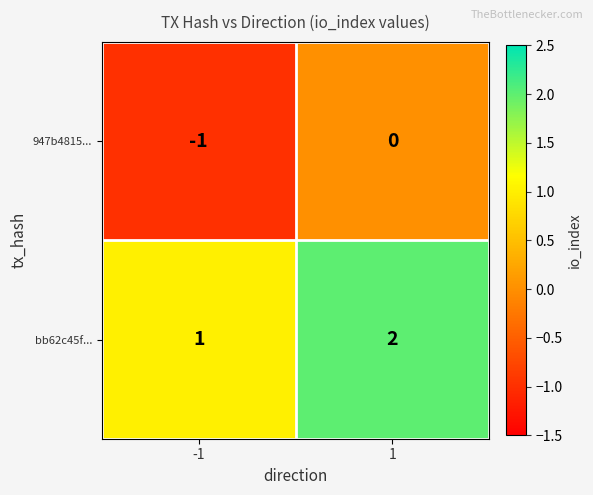

Rank the series at 1 from lowest to highest value.

947b4815..., bb62c45f...